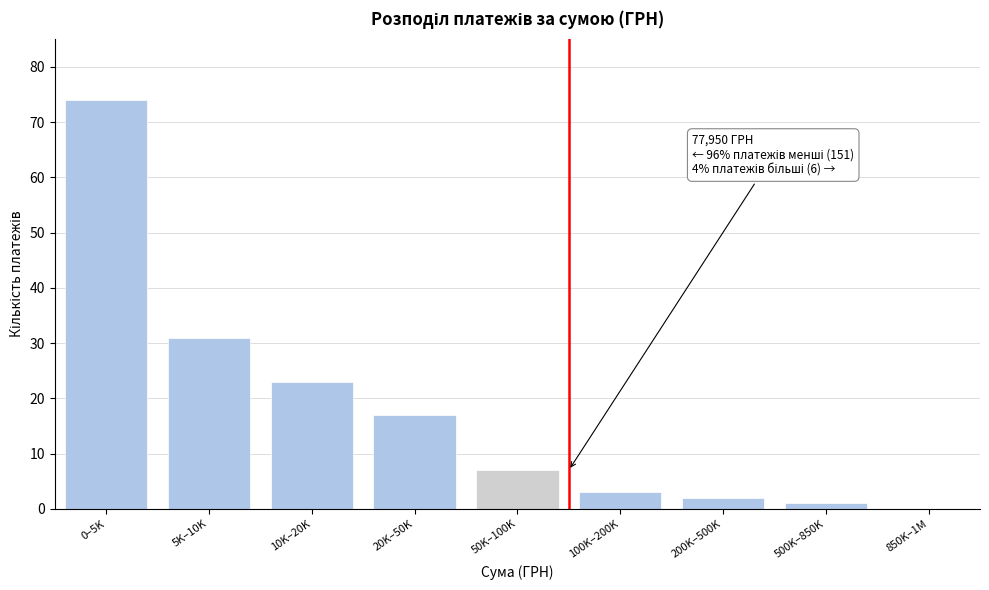

Reading left to right, transcribe all the data shown in this chart.

0–5K=74	5K–10K=31	10K–20K=23	20K–50K=17	50K–100K=7	100K–200K=3	200K–500K=2	500K–850K=1	850K–1M=0